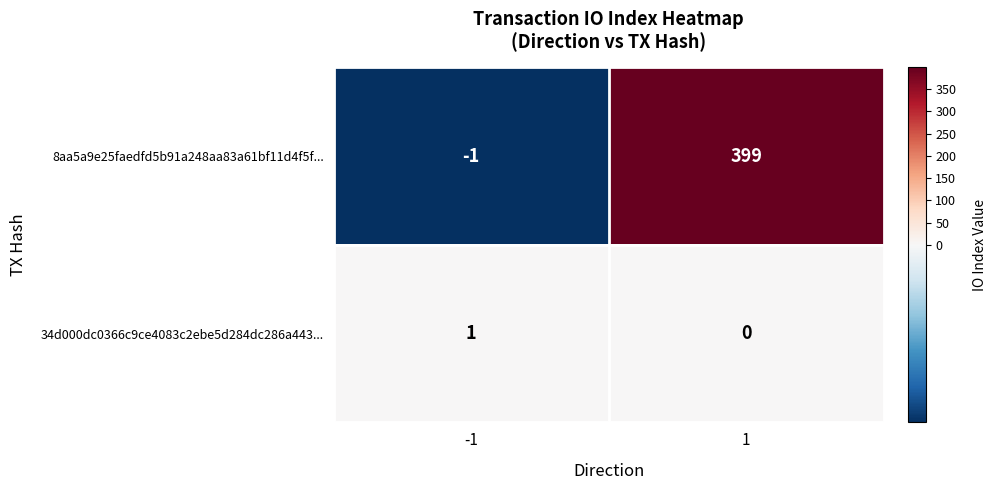

Is it true that 34d000dc0366c9ce4083c2ebe5d284dc286a443... equals 0 at 1?

True